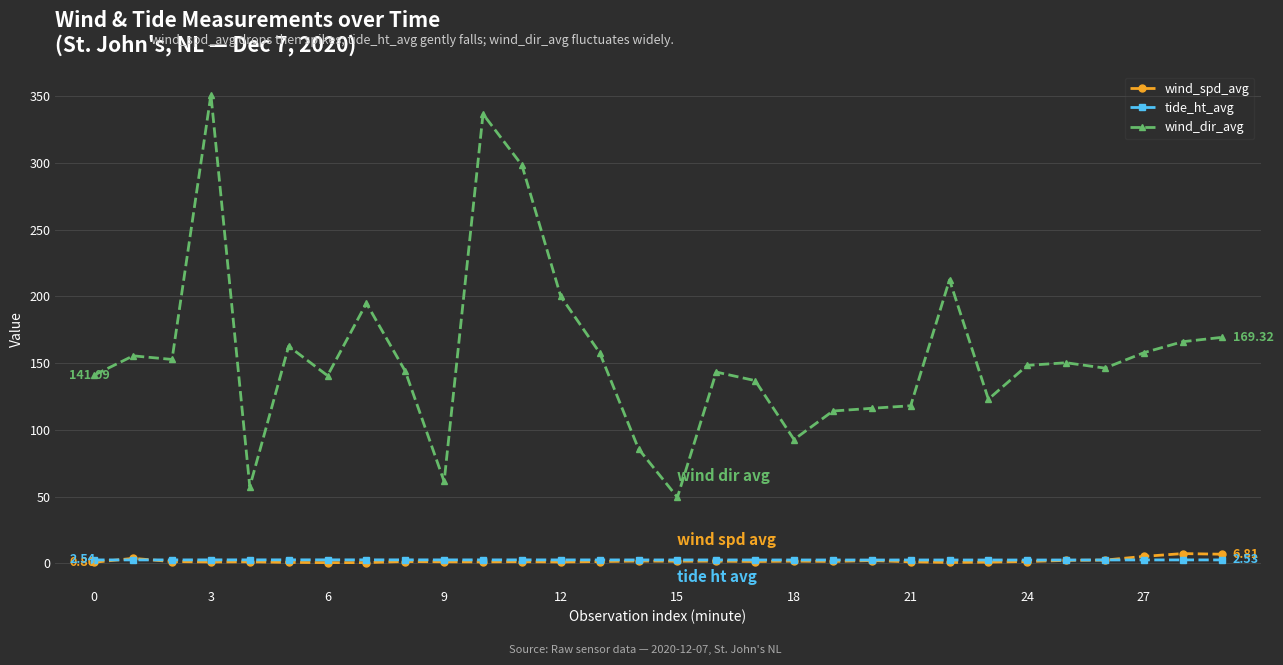

Which series ends up on top after the final intersection of tide_ht_avg and wind_spd_avg?

wind_spd_avg